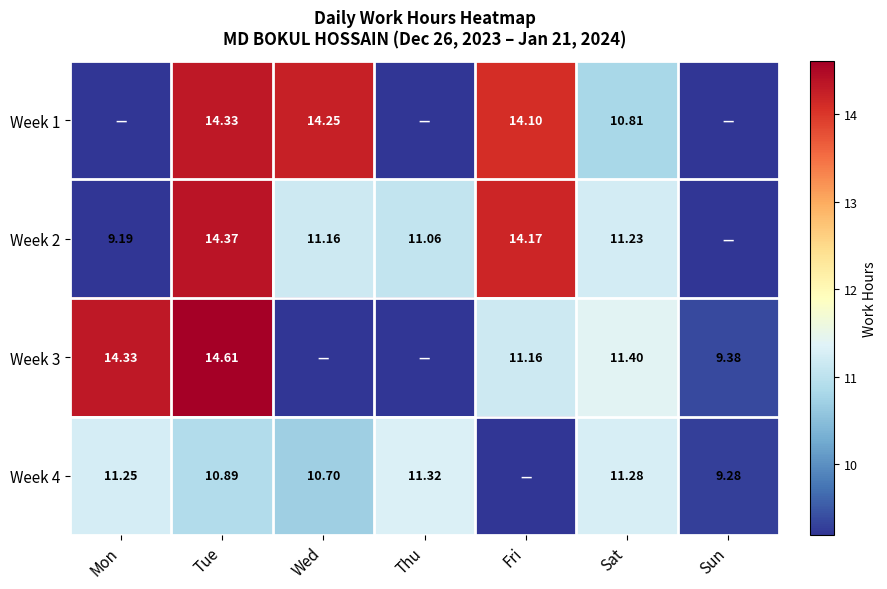

Is it true that Week 4 equals 16.5 at Wed?

False